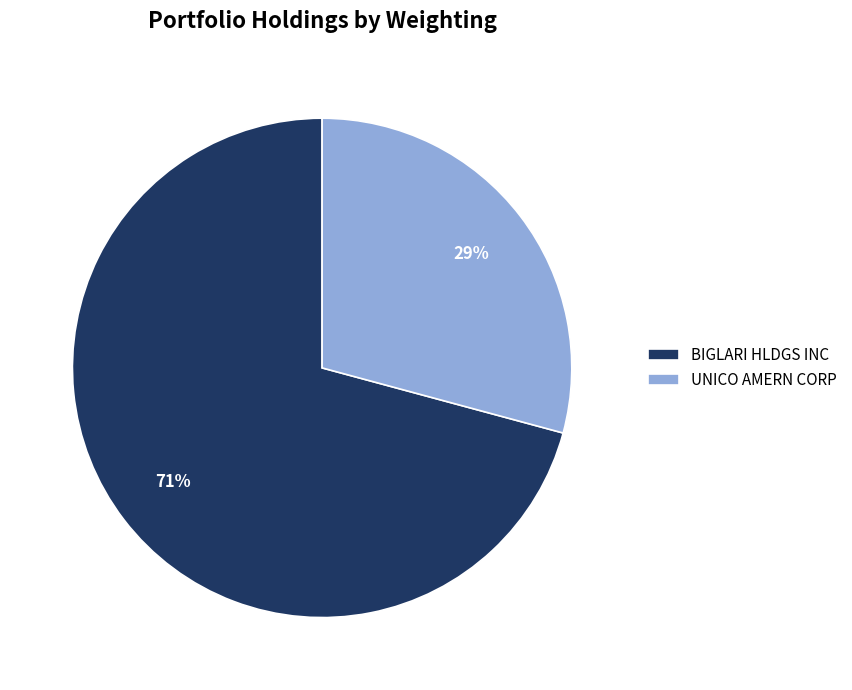

To the nearest percent, what is the difference between the BIGLARI HLDGS INC and UNICO AMERN CORP slice percentages?

42%